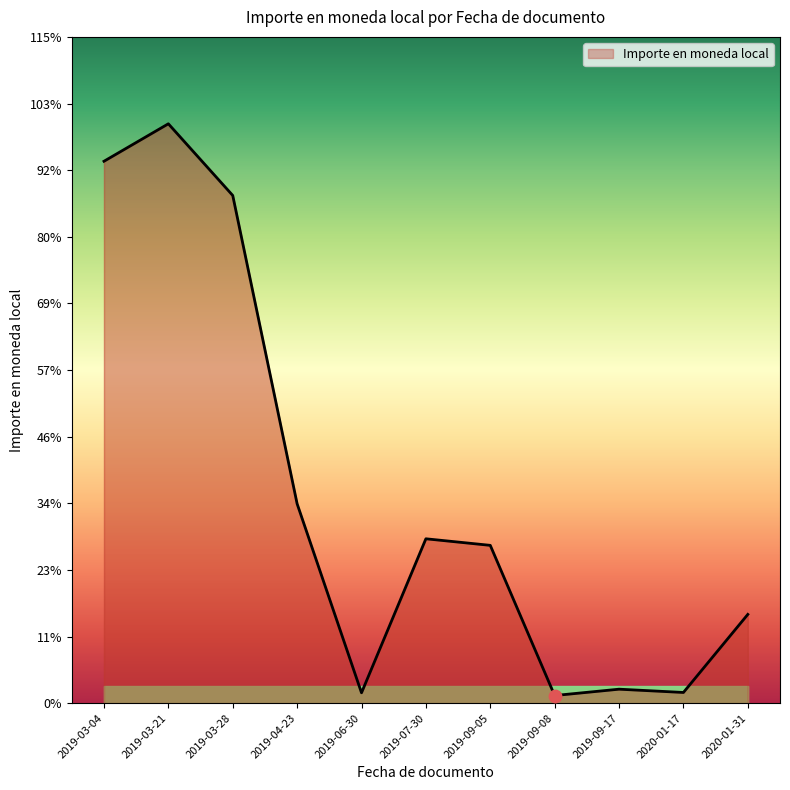

Between 2019-09-05 and 2019-03-04, which is larger?

2019-03-04